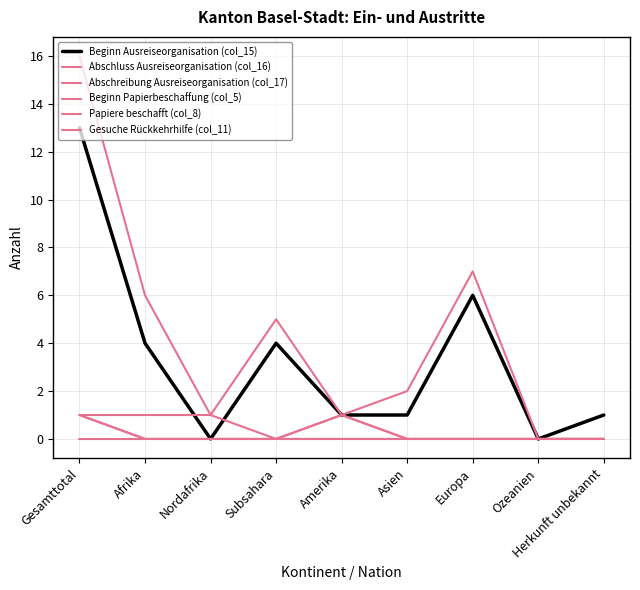

Does the chart display data point markers on the line(s)?

No